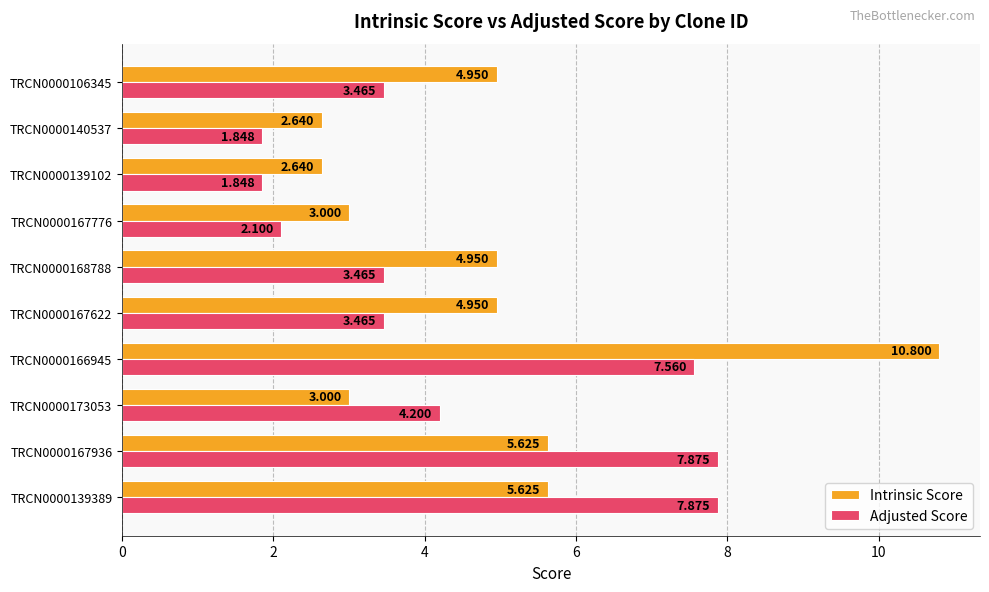

What is the difference between the second highest and minimum values in the Adjusted Score series?

6.0